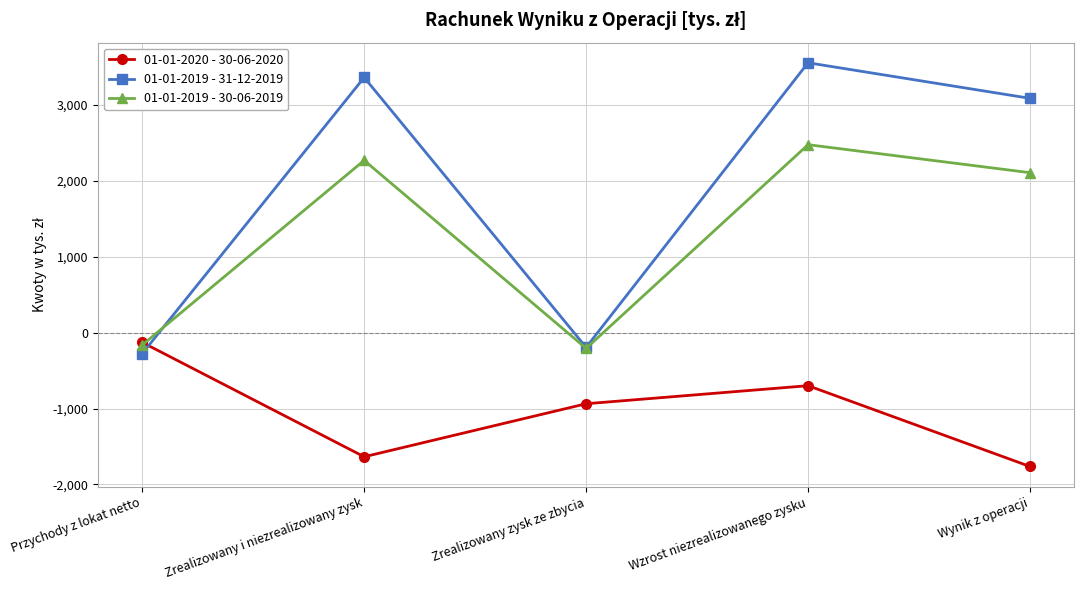

What is the difference between the highest and lowest values at Wzrost niezrealizowanego zysku?

4257